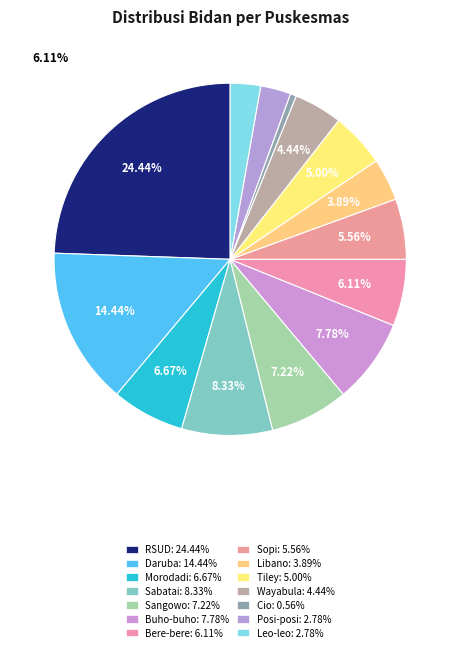

To the nearest percent, what percentage of the pie is Sangowo?

7%